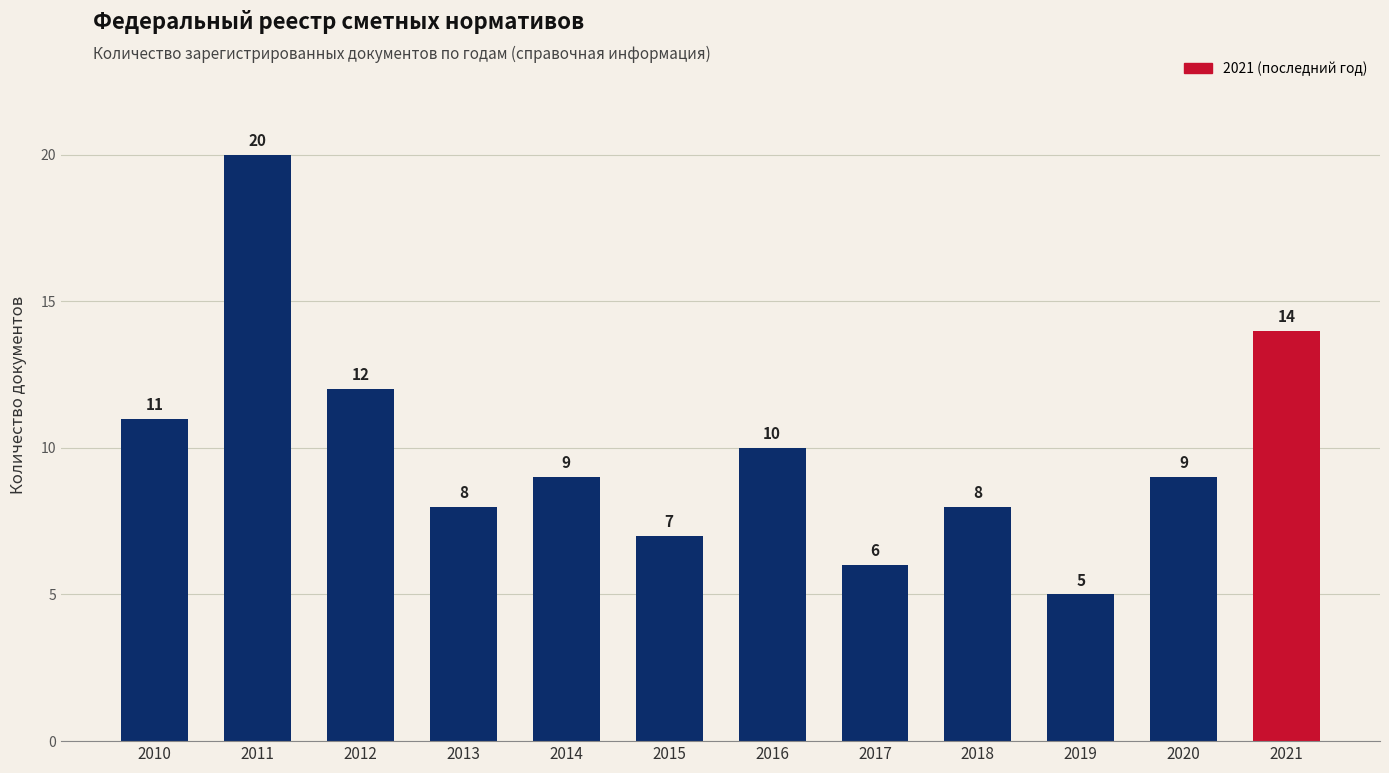

Is it true that the value at 2016 is 5?

False